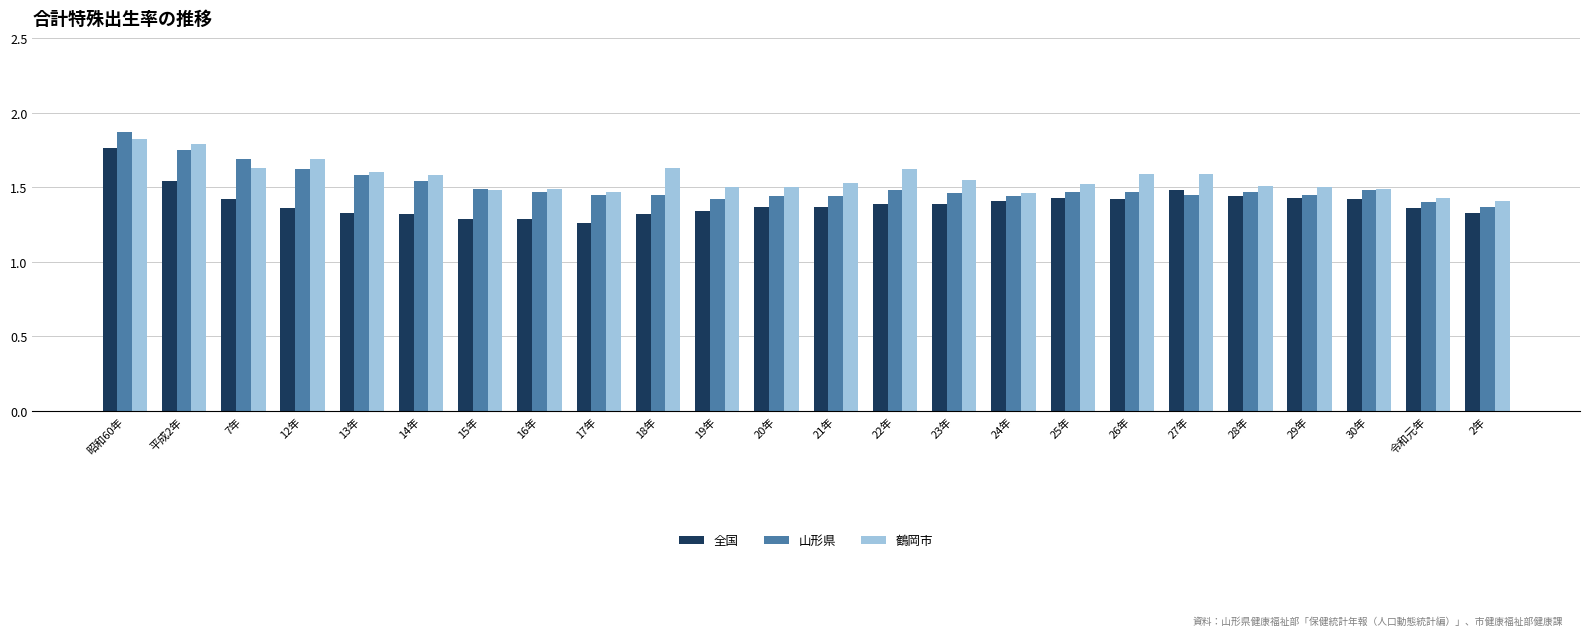

What is the label of the 14th bar from the left?

22年